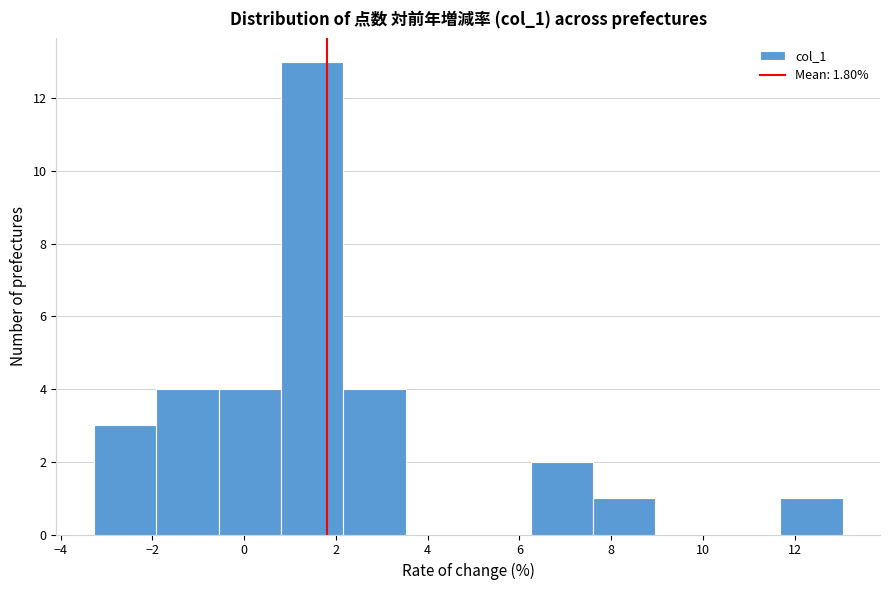

Which range on the x-axis has the tallest bar?

0.8 to 2.2